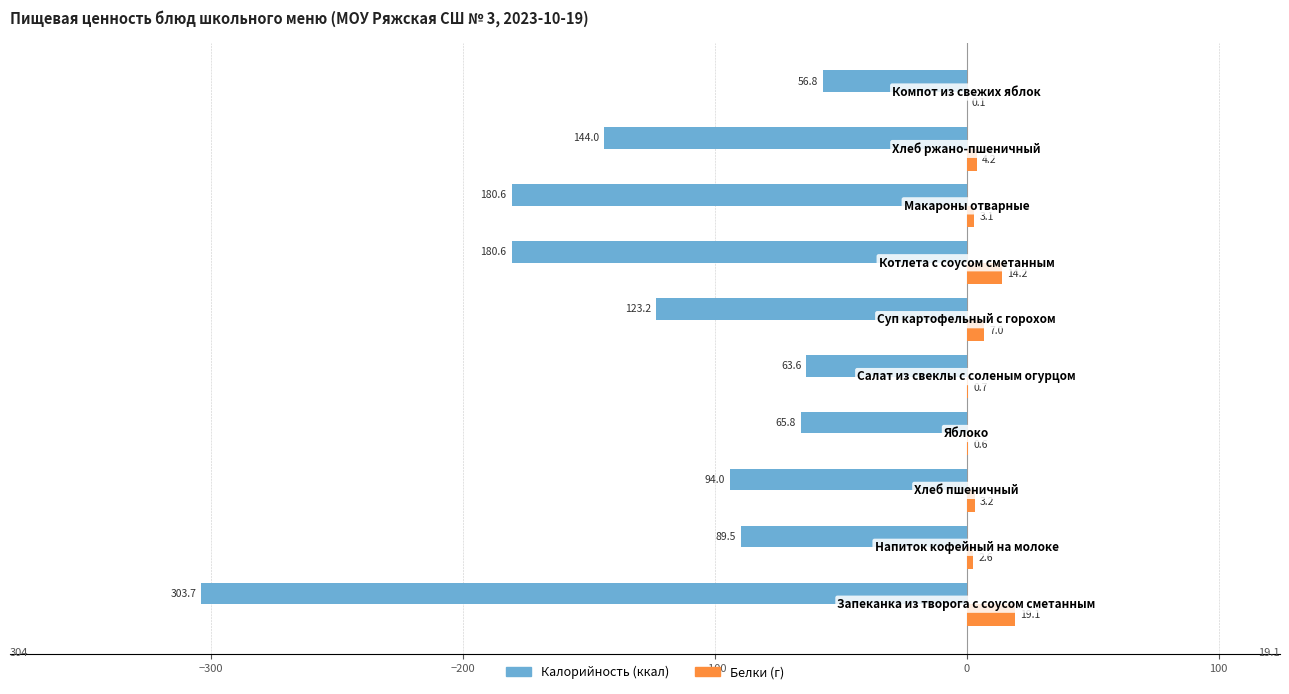

What is the sum of all Калорийность (ккал) values?

-1301.8